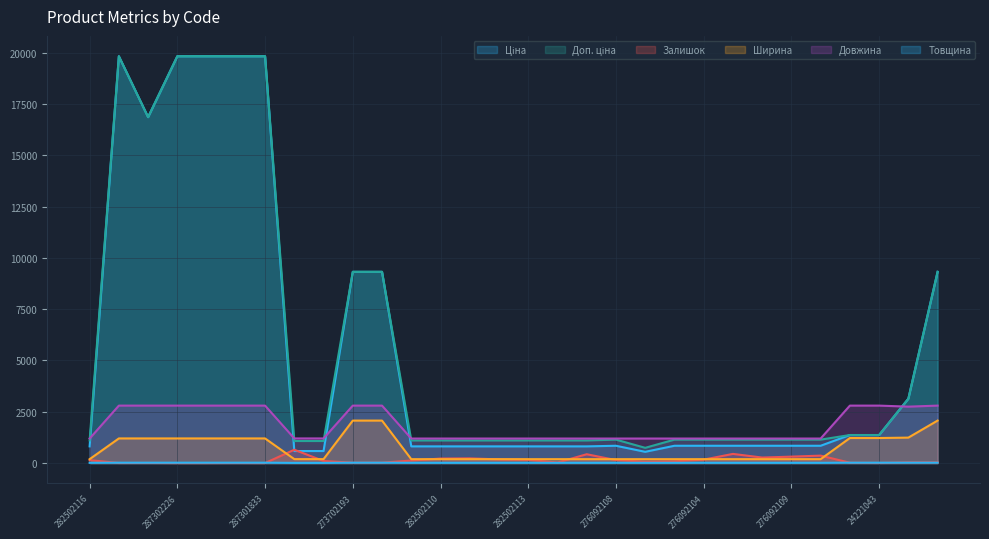

What is the average value of the Товщина series?

14.1